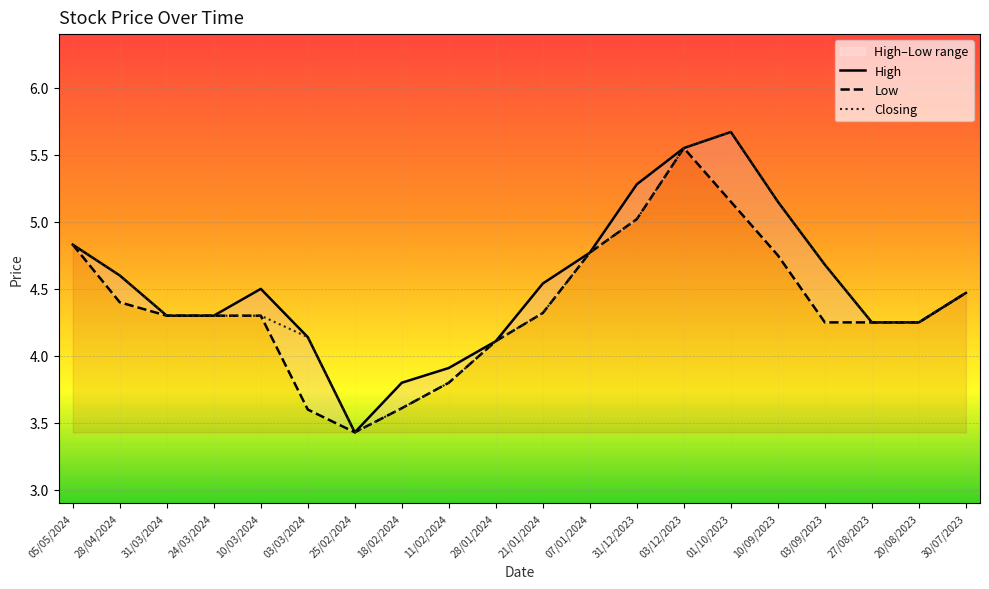

What is the approximate value of Low at 03/12/2023?

5.5